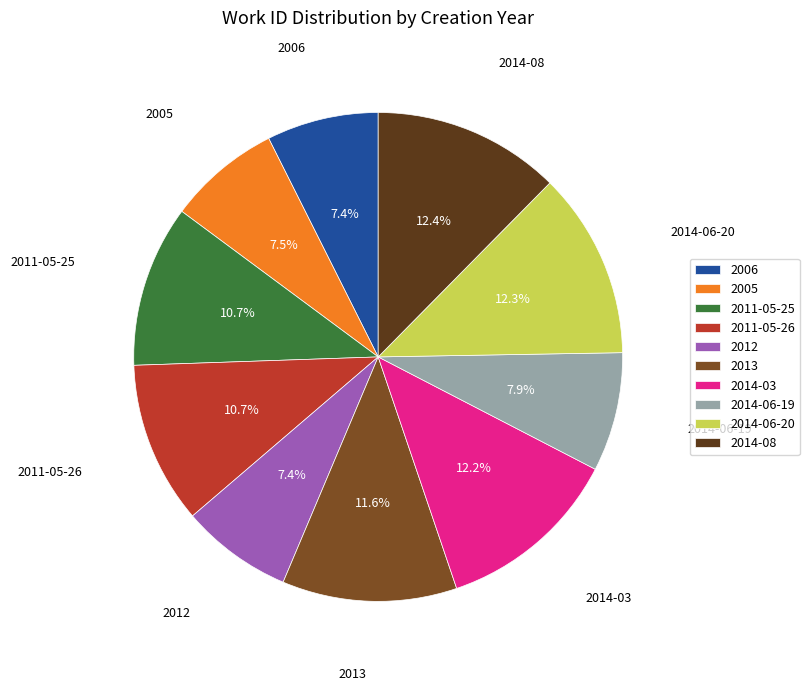

How many slices are in this pie chart?

10